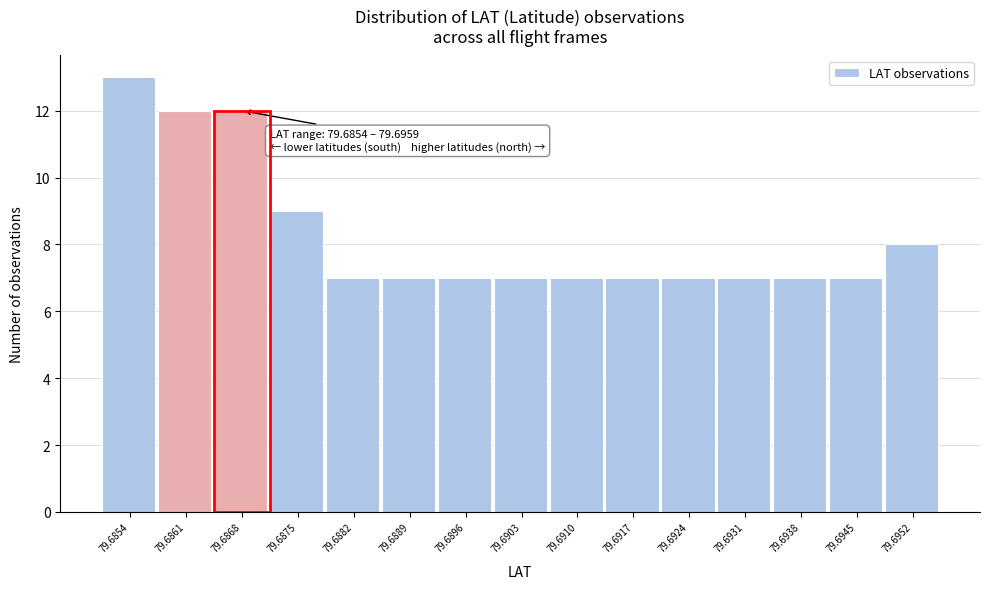

Reading left to right, what are all the values shown in this chart?

13	12	12	9	7	7	7	7	7	7	7	7	7	7	8